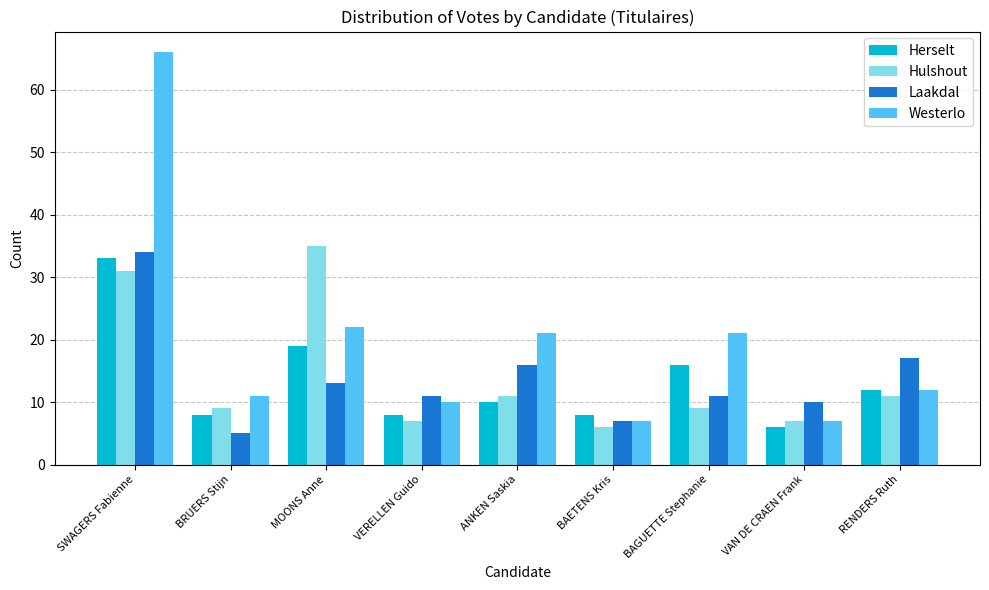

Where is Laakdal nearest to the value 19?

RENDERS Ruth